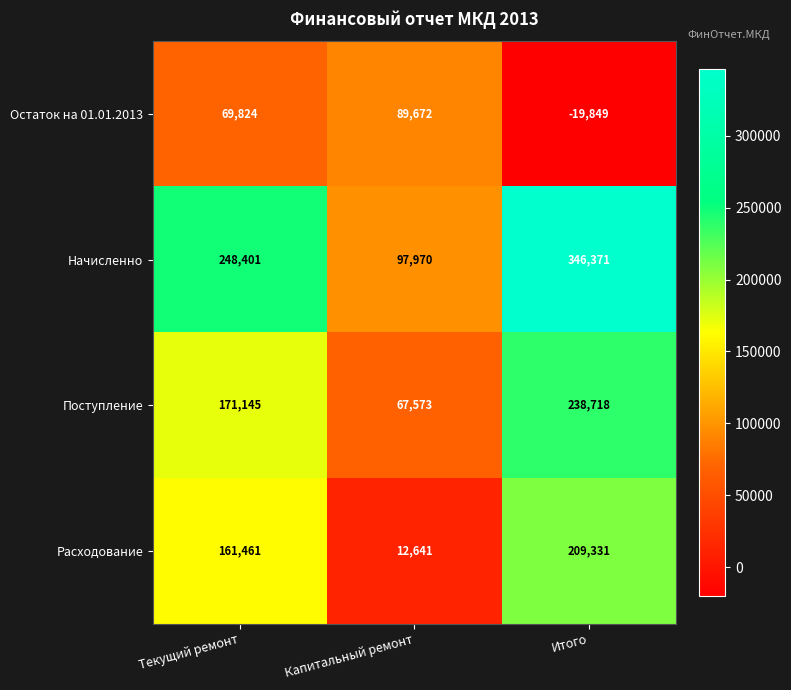

The Поступление series shows 124787 at Итого. True or false?

False